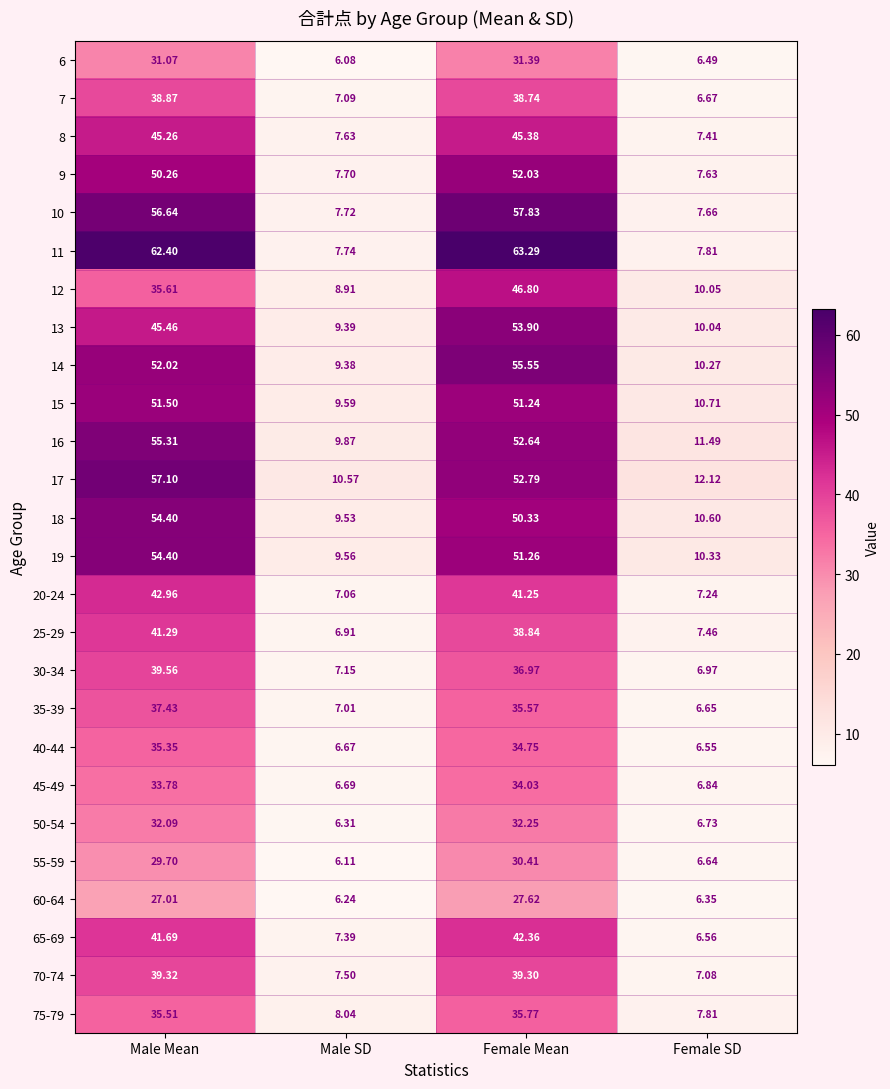

Where is 6 nearest to the value 18?

Female SD